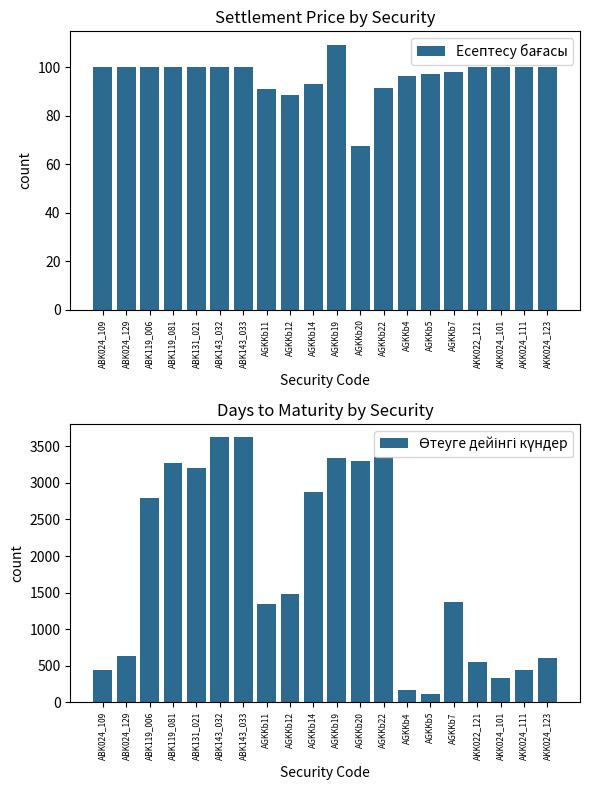

Are the bars horizontal?

No